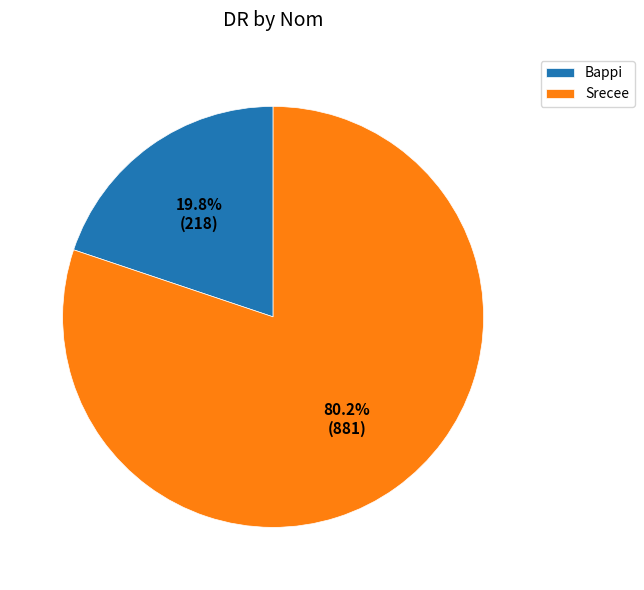

Count the number of slices in the pie.

2